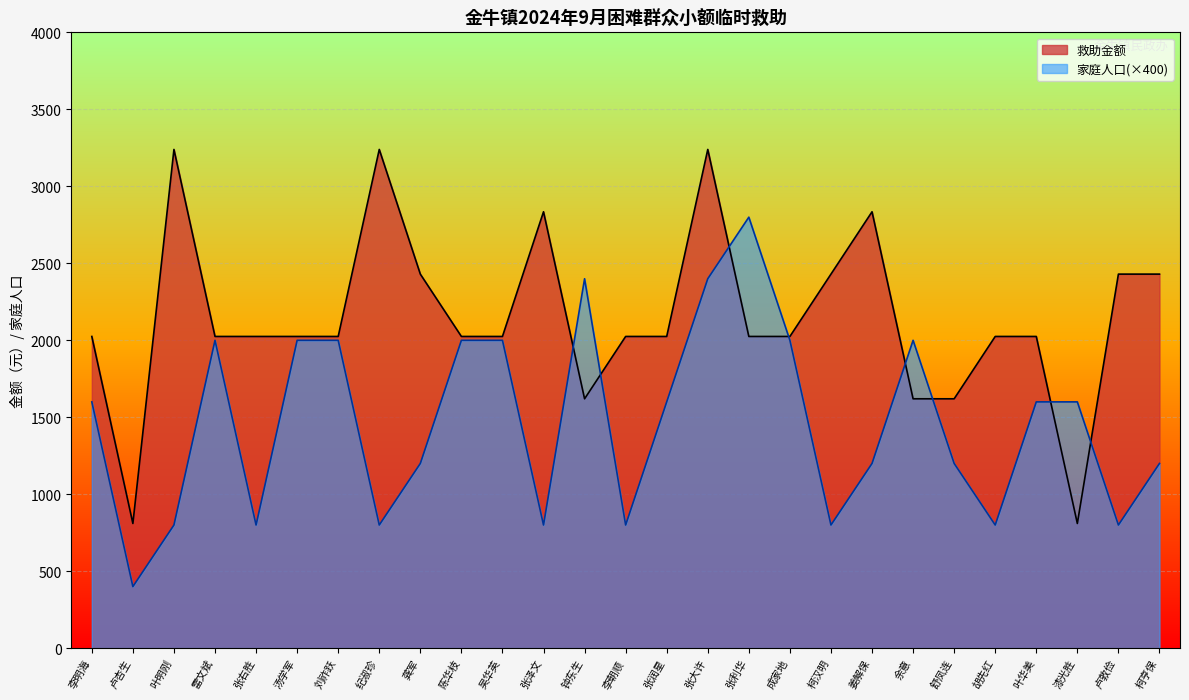

What is the value of the 救助金额 point at the 6th from the left?

2025